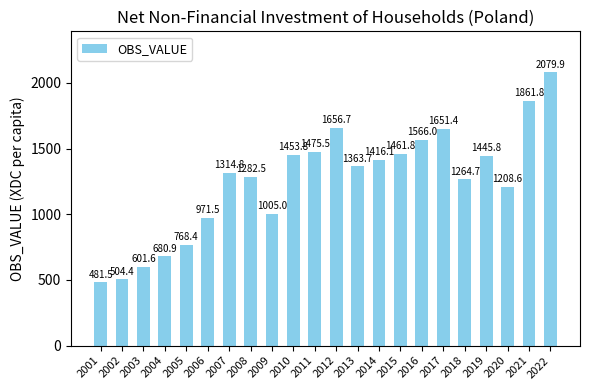

How many data points are less than 1363?

11